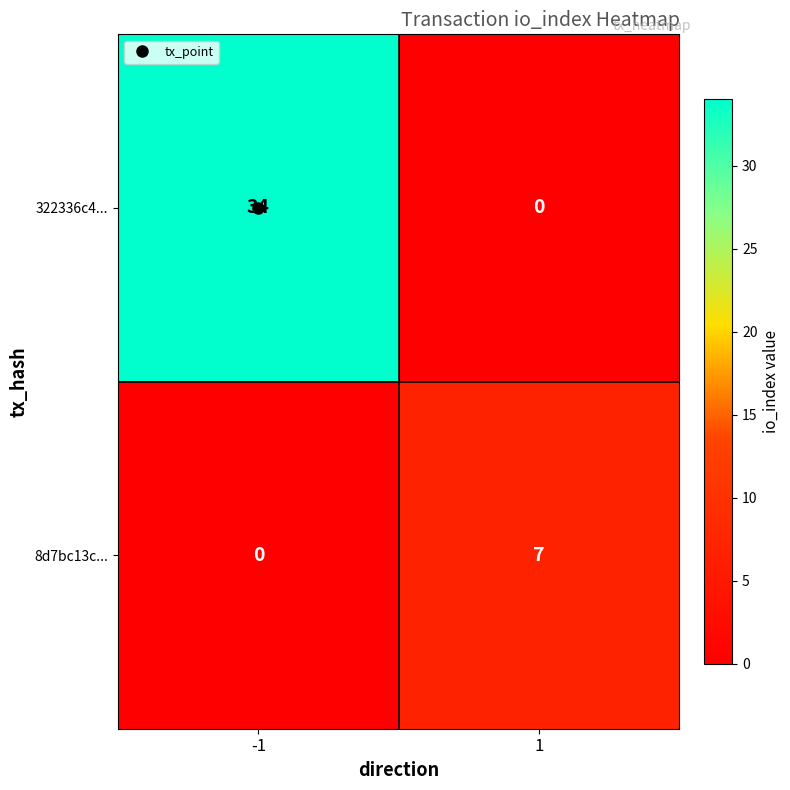

True or false: 8d7bc13c... has a value of 0 at -1.

True